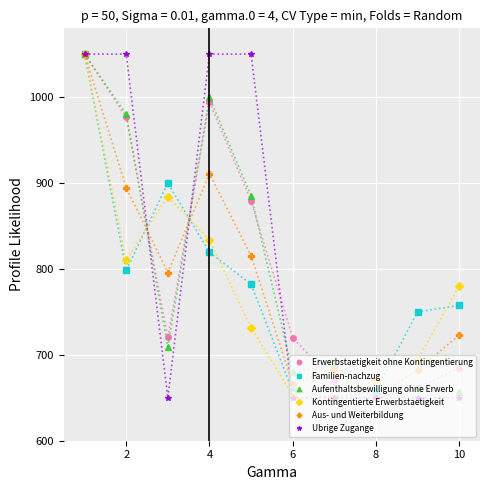

What is the minimum value for Aufenthaltsbewilligung ohne Erwerb?

650.0